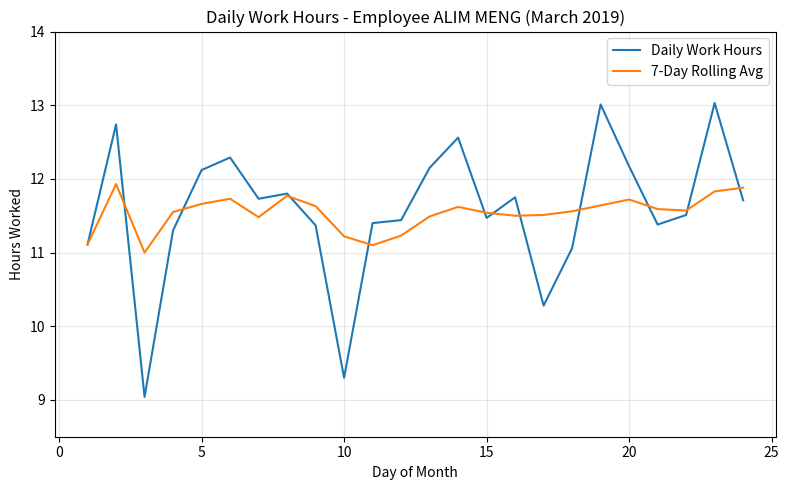

What is the greatest value displayed?

13.0